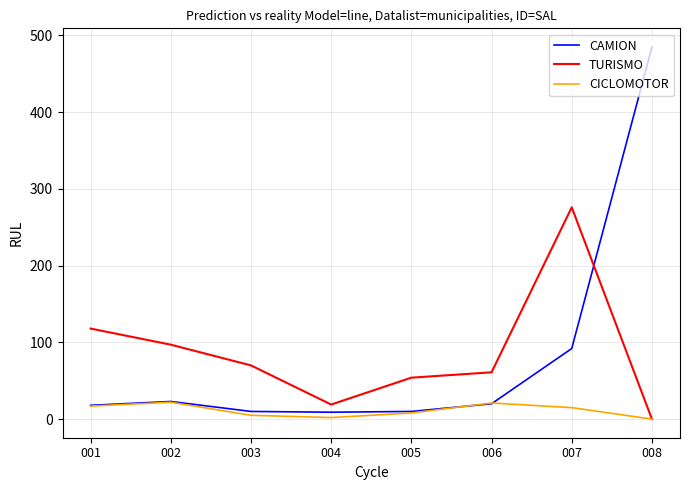

Is the value of TURISMO at 006 greater than the value of CAMION at 006?

Yes